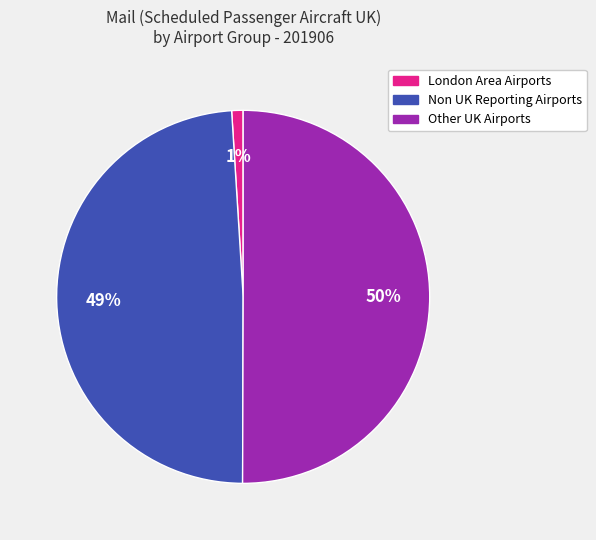

Is it true that Other UK Airports is 50% of the pie?

True